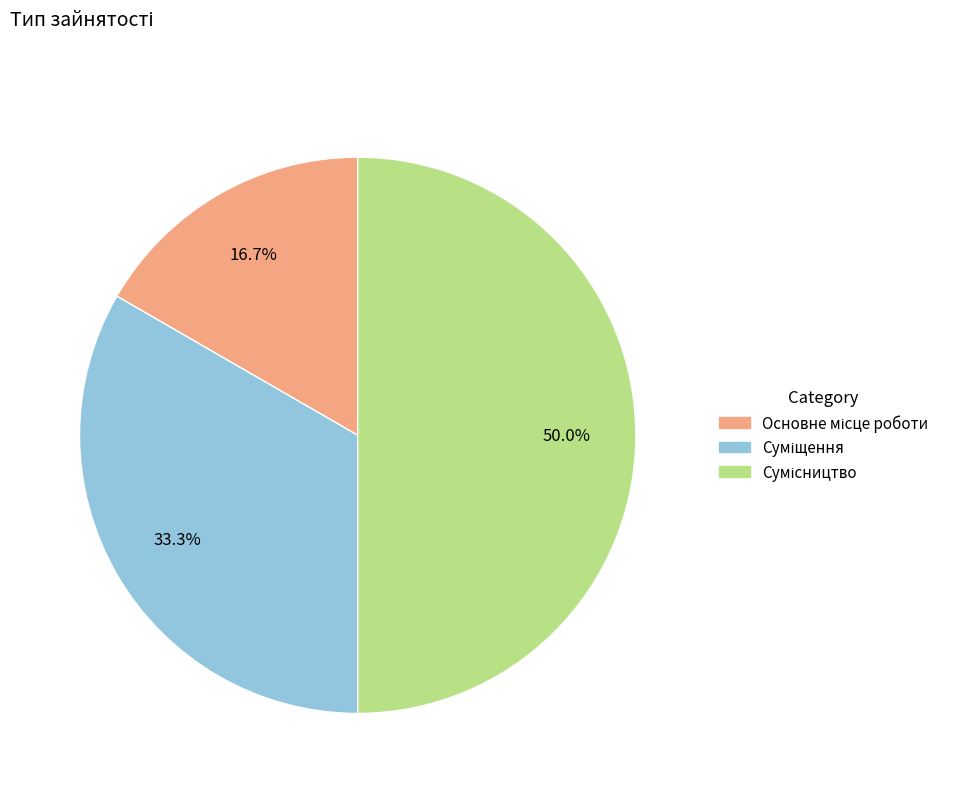

Between Основне місце роботи and Суміщення, which is larger?

Суміщення